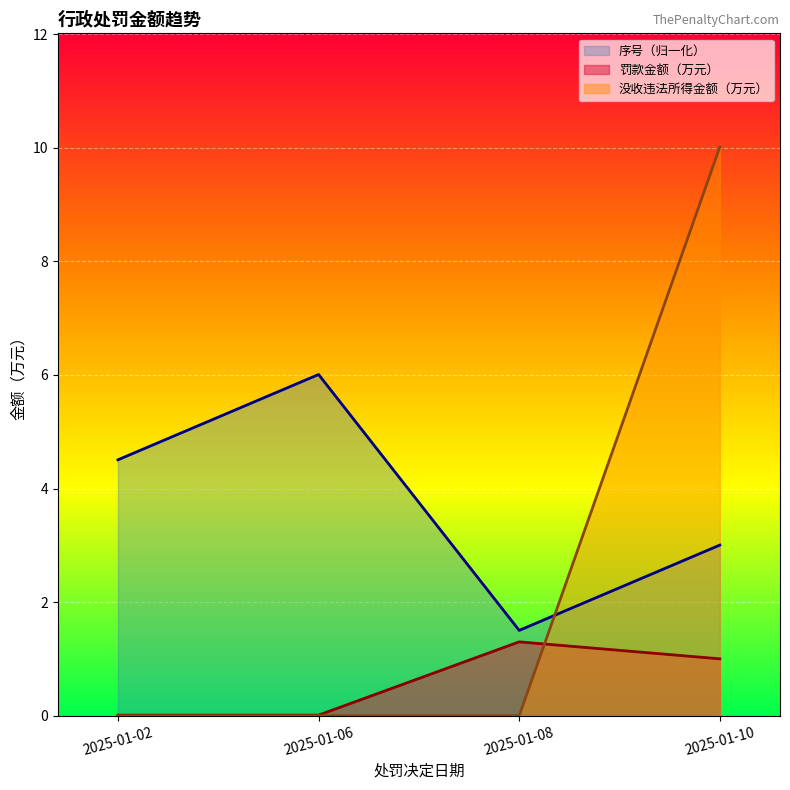

Where does the 序号（归一化） series first go above 4?

2025-01-02